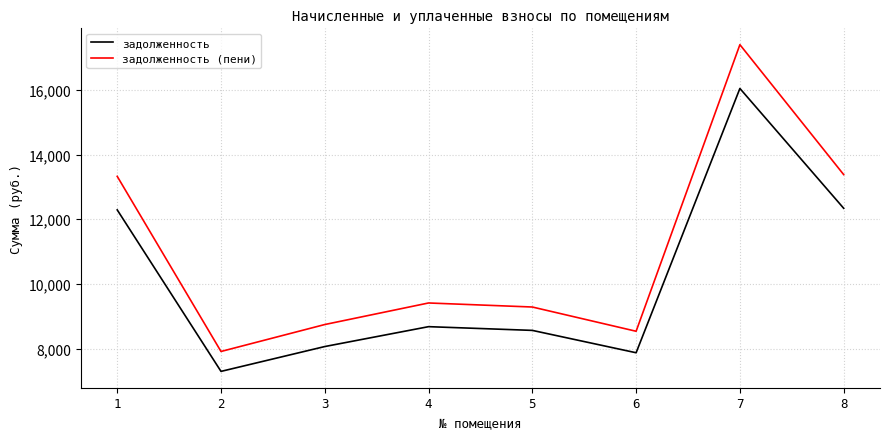

Is this an area chart (filled region under the line)?

No